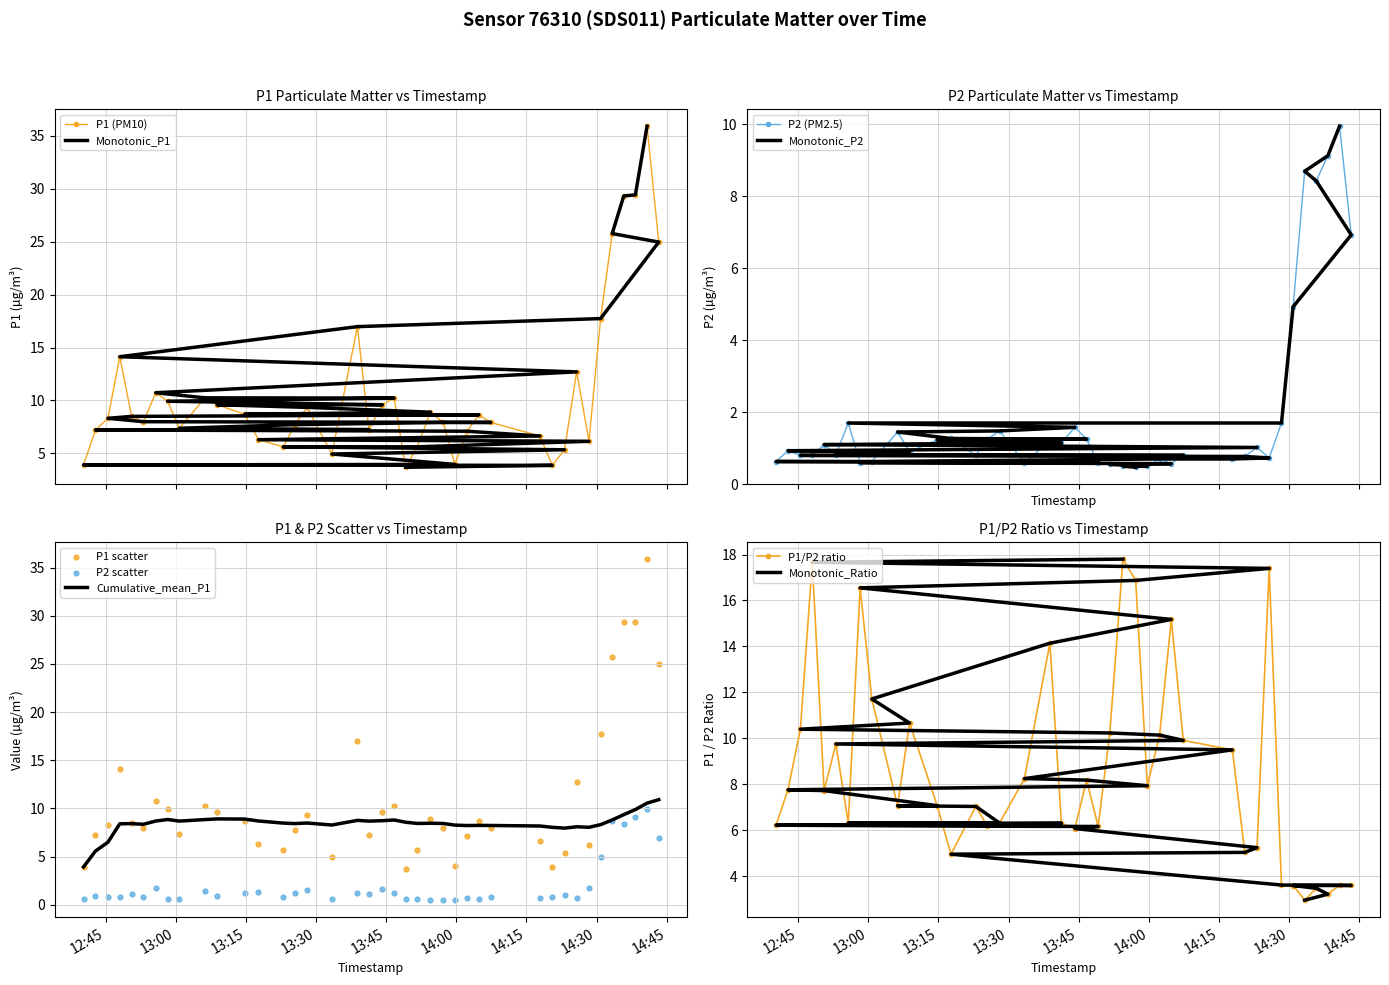

What is the value of the P1 (PM10) point at the 5th from the left?

8.5